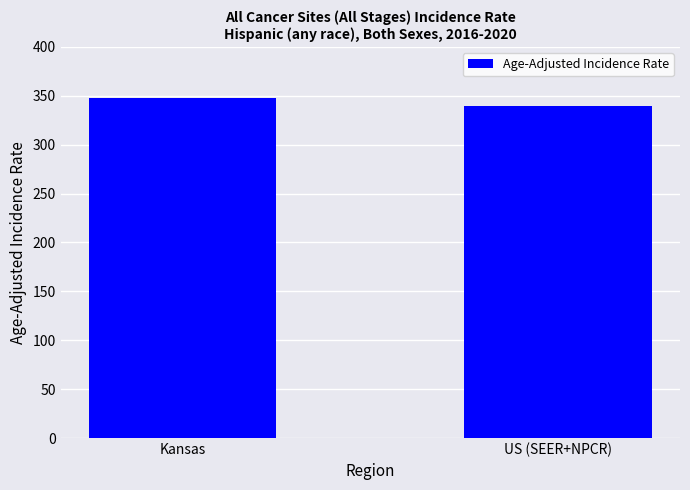

What is the ratio of the value at Kansas to the value at US (SEER+NPCR)?

1.0